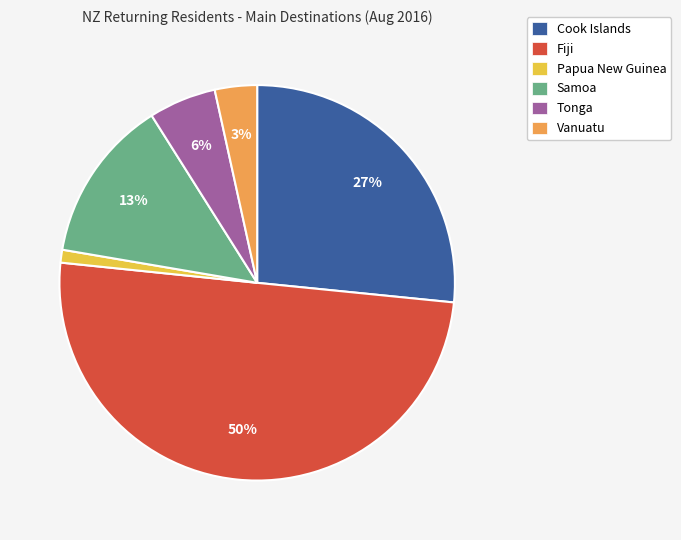

Which slice represents more than half of the pie?

Fiji